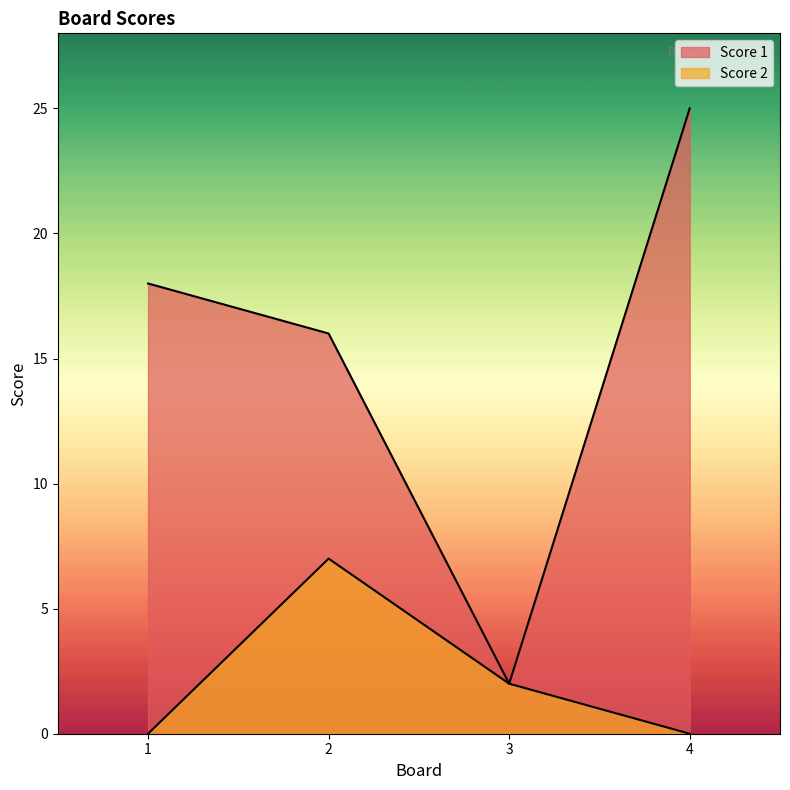

How many Score 2 values are between 0 and 7?

4